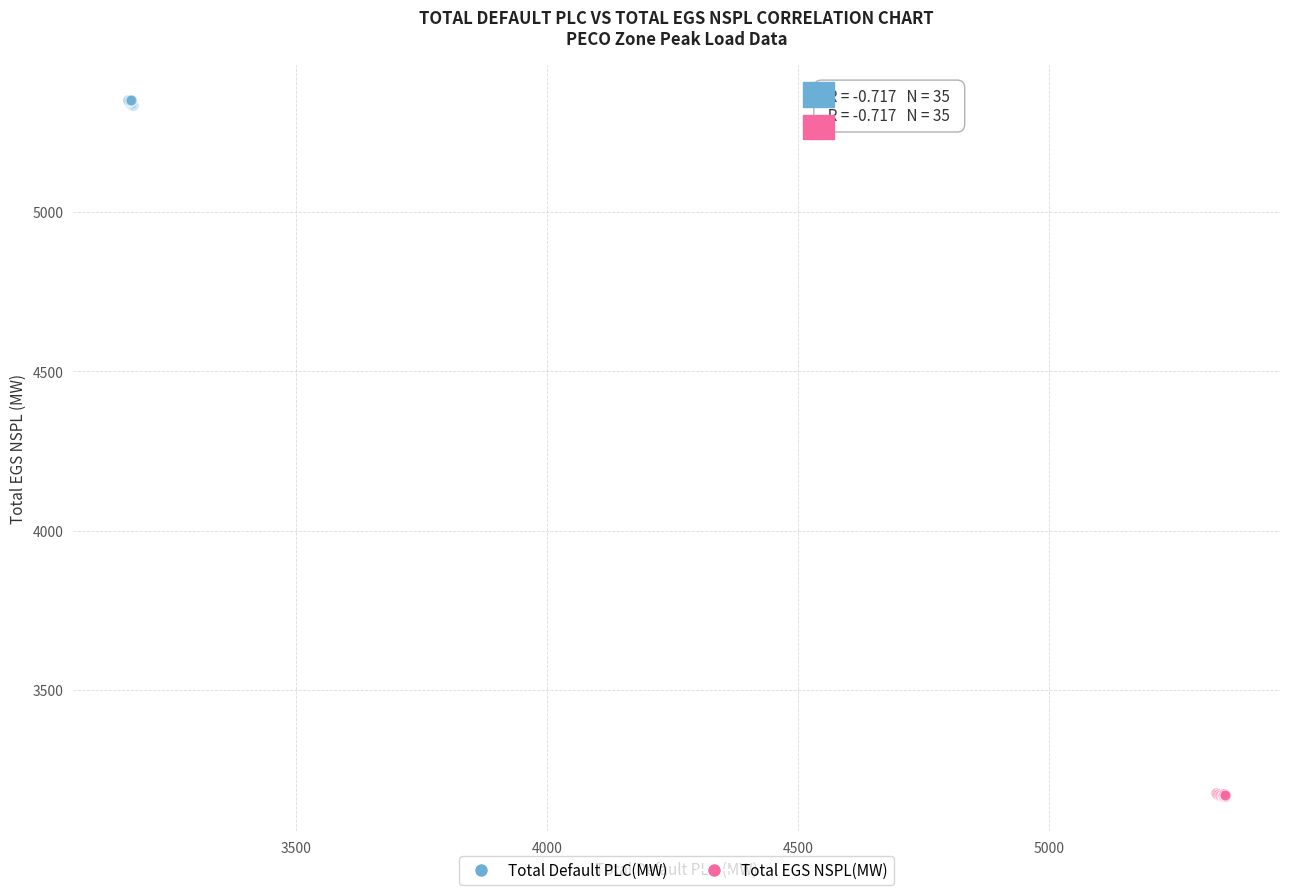

Which series contains the highest Y value?

Total Default PLC(MW)